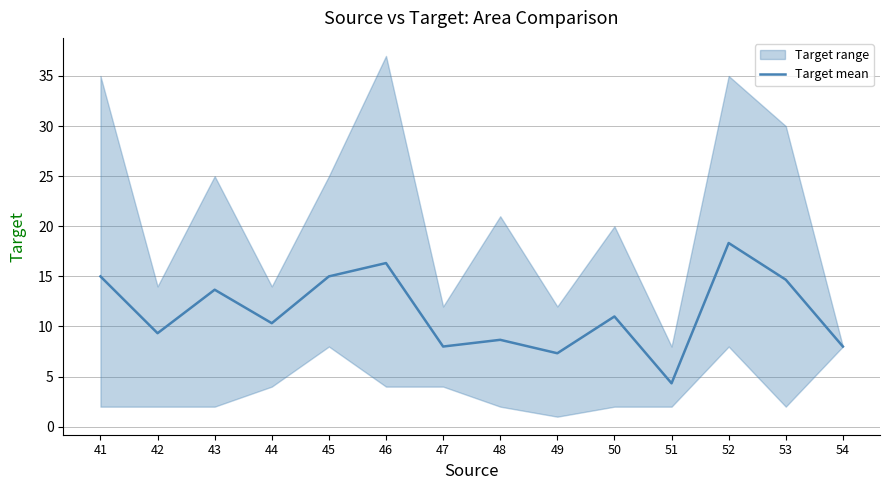

How many lines are shown in the chart?

1